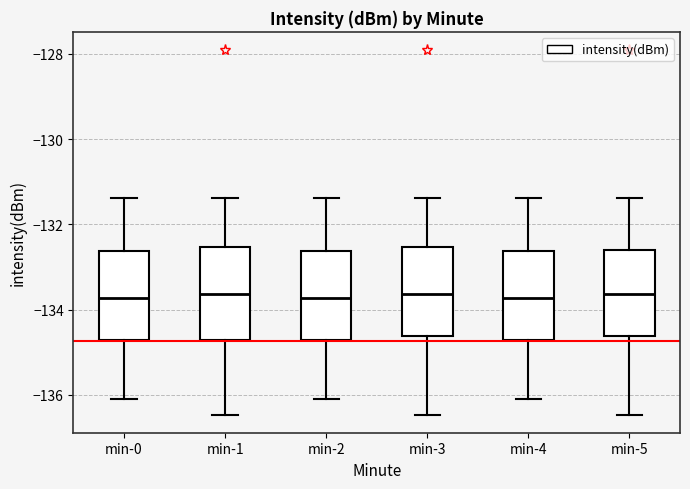

Where is the lower edge of the box for min-1 on the y-axis? The values are not printed on the chart, so give them approximately, as read against the axis.

-134.8